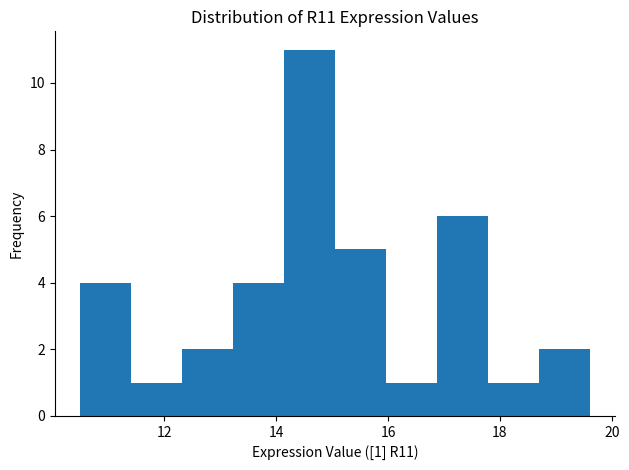

Over which range of the x-axis is the bar tallest?

14.2 to 15.0